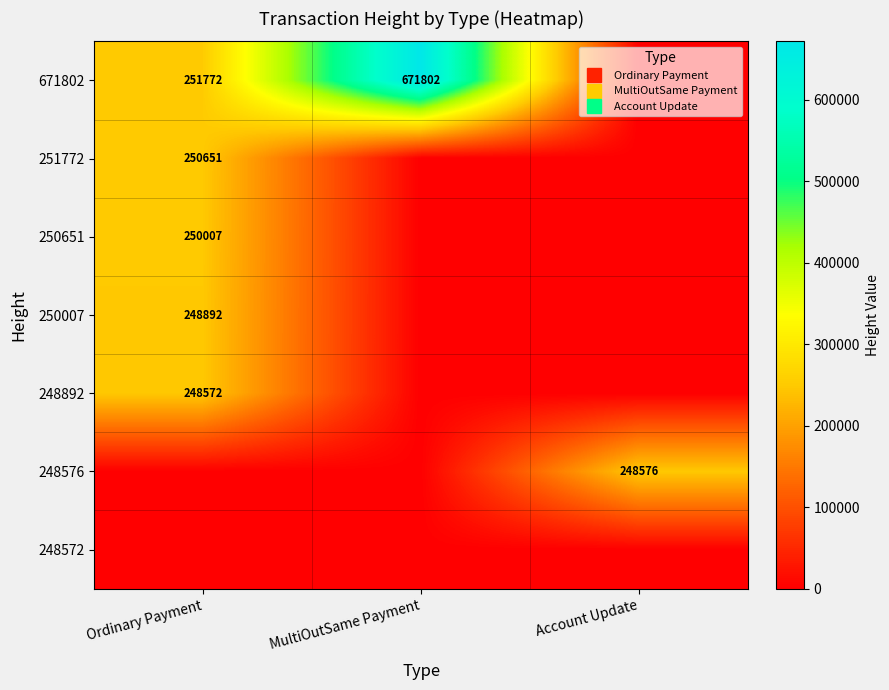

Which series has the widest spread of values?

671802